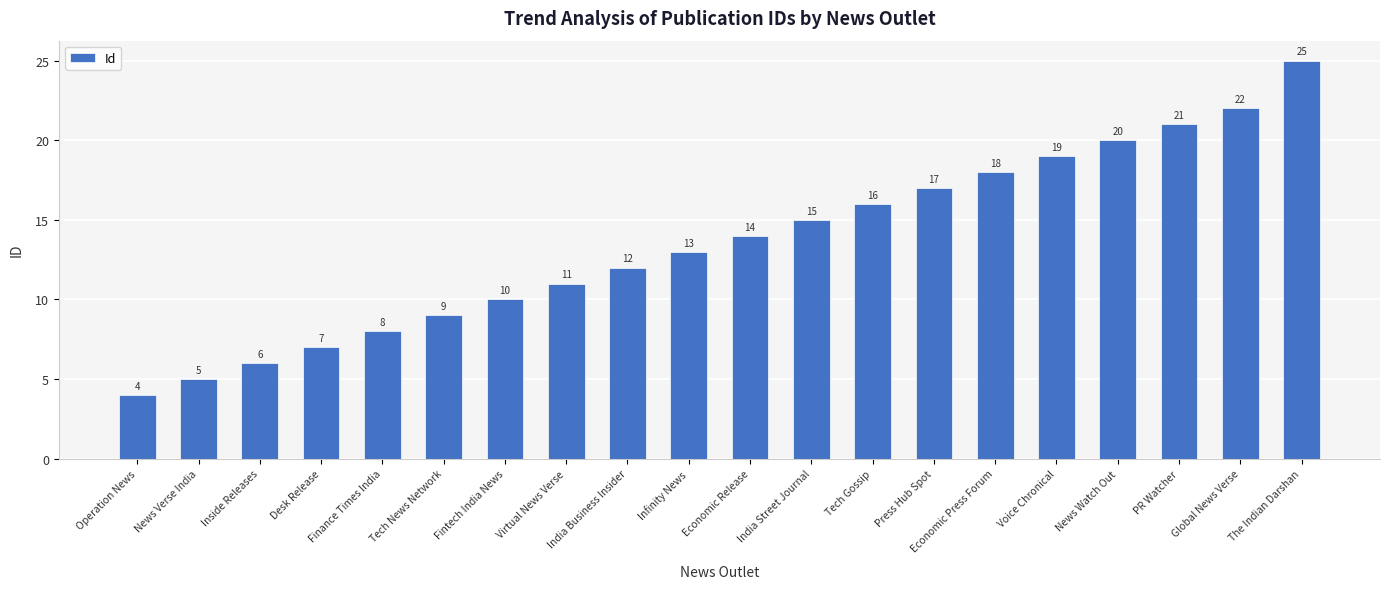

Rank the categories by value from lowest to highest.

Operation News, News Verse India, Inside Releases, Desk Release, Finance Times India, Tech News Network, Fintech India News, Virtual News Verse, India Business Insider, Infinity News, Economic Release, India Street Journal, Tech Gossip, Press Hub Spot, Economic Press Forum, Voice Chronical, News Watch Out, PR Watcher, Global News Verse, The Indian Darshan